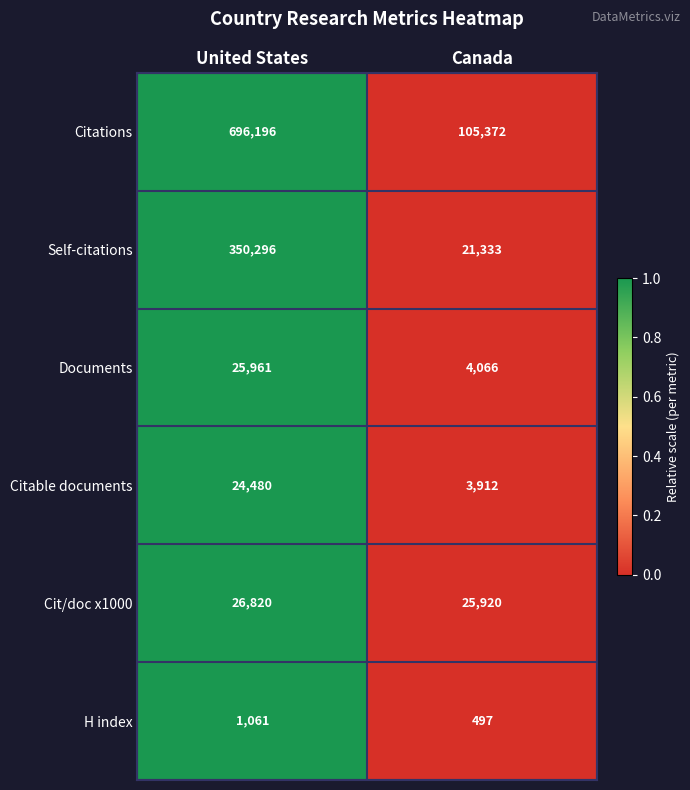

At which category is the sum across all series the highest?

United States